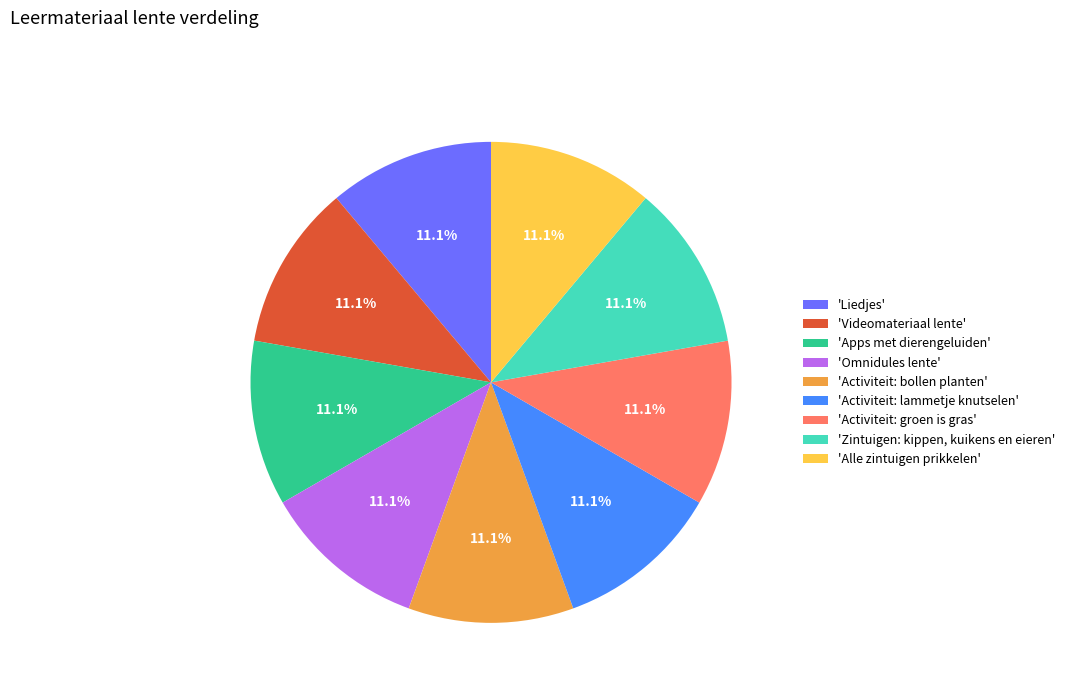

Count the number of slices in the pie.

9